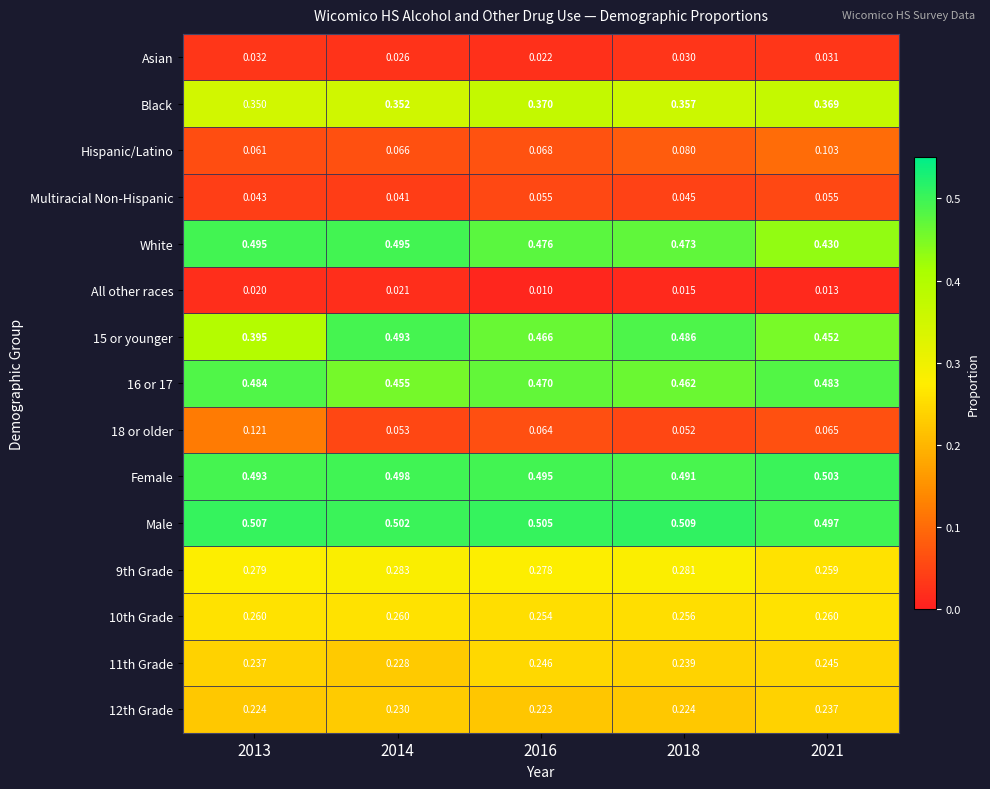

Which series has the largest total across all categories?

Male